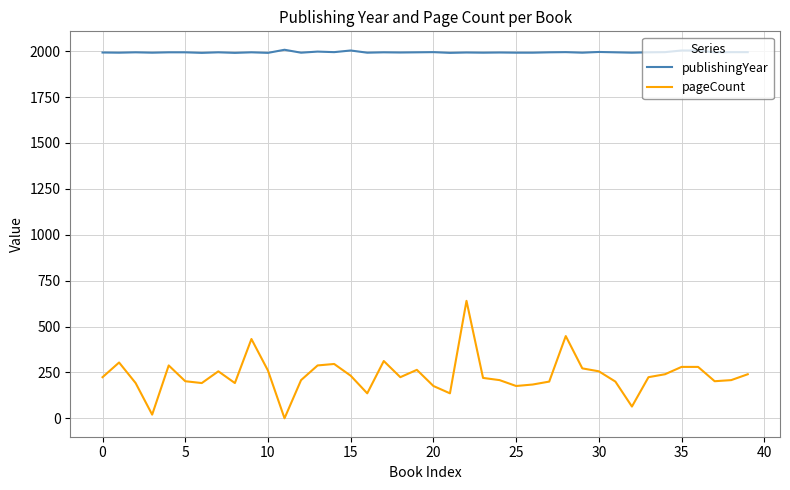

What is the maximum value for pageCount?

640